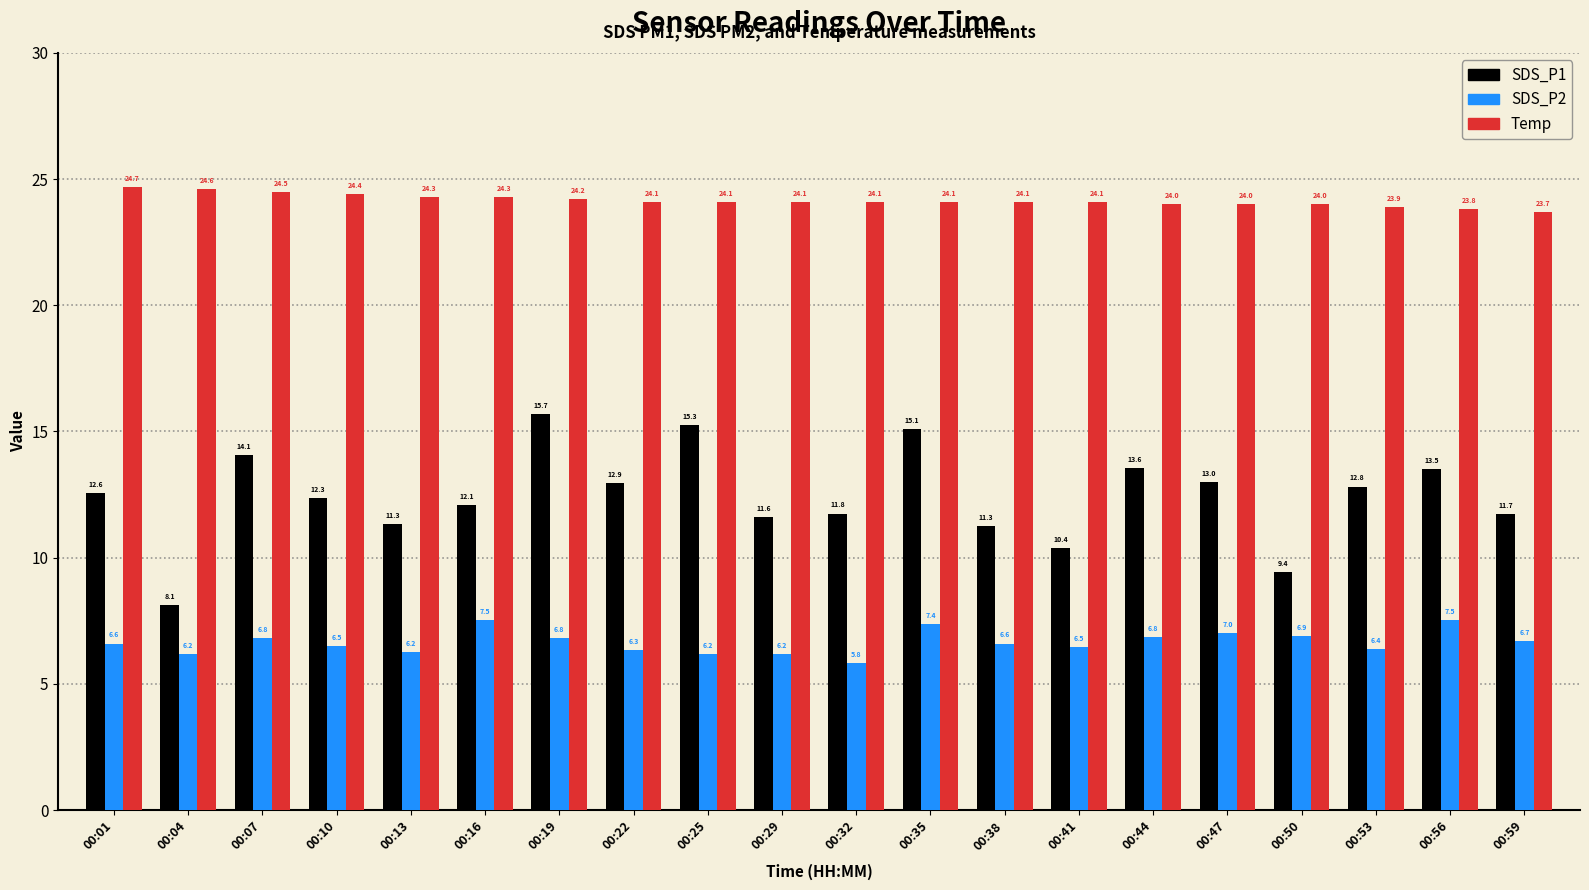

What is the value of the SDS_P2 bar at the 14th from the left?

6.5